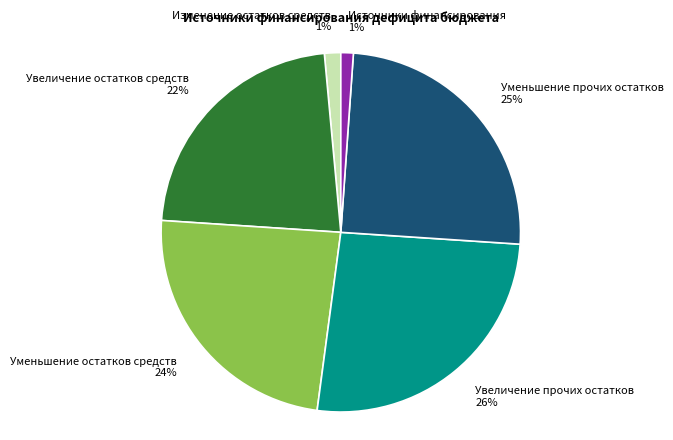

The Увеличение прочих остатков slice represents 26% of the pie. True or false?

True